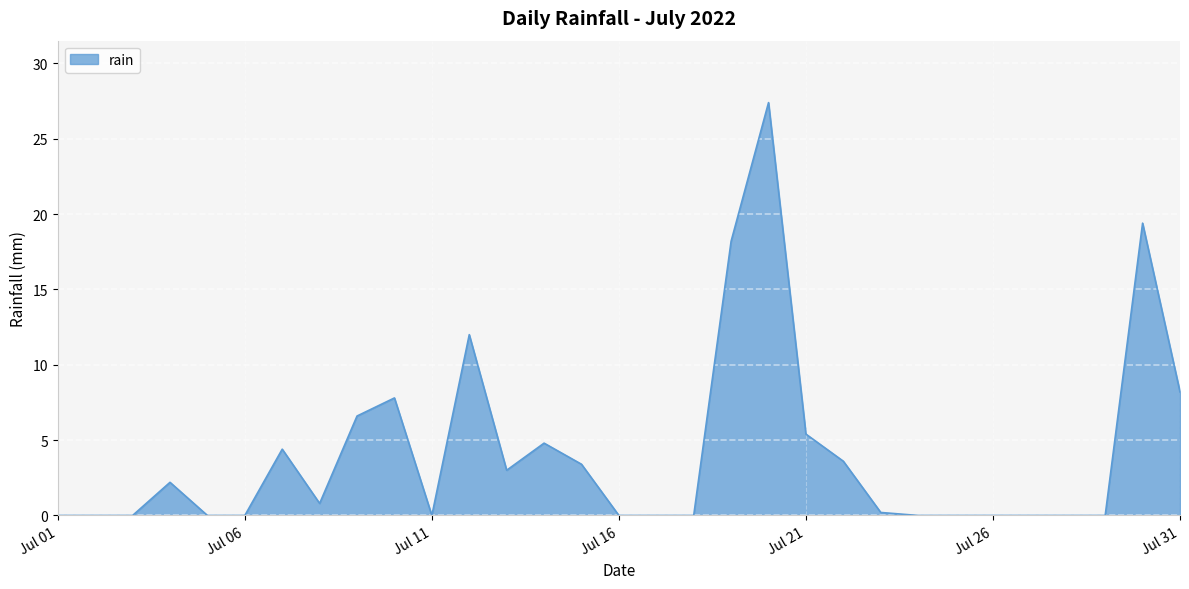

What is the difference between the maximum and minimum values?

27.4